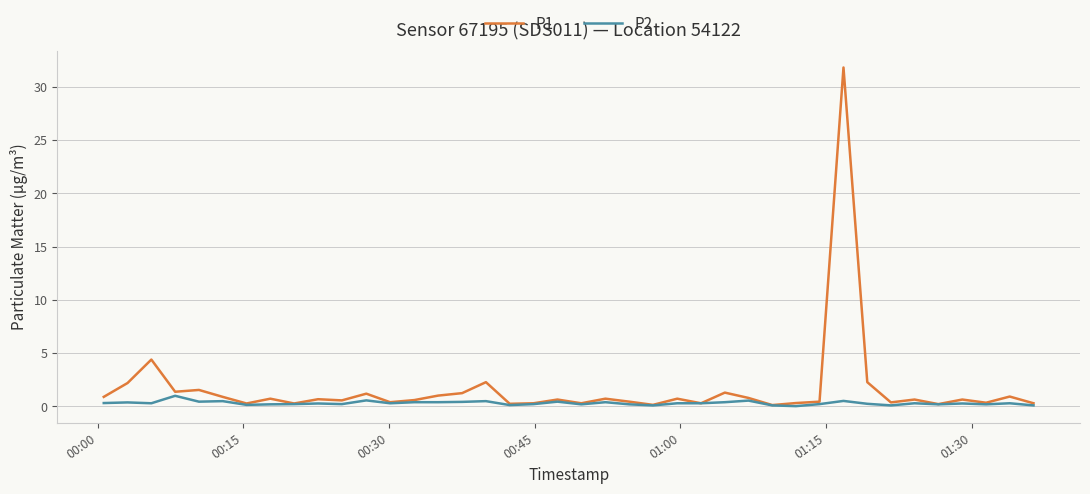

Rank the series by their maximum value, from highest to lowest.

P1, P2